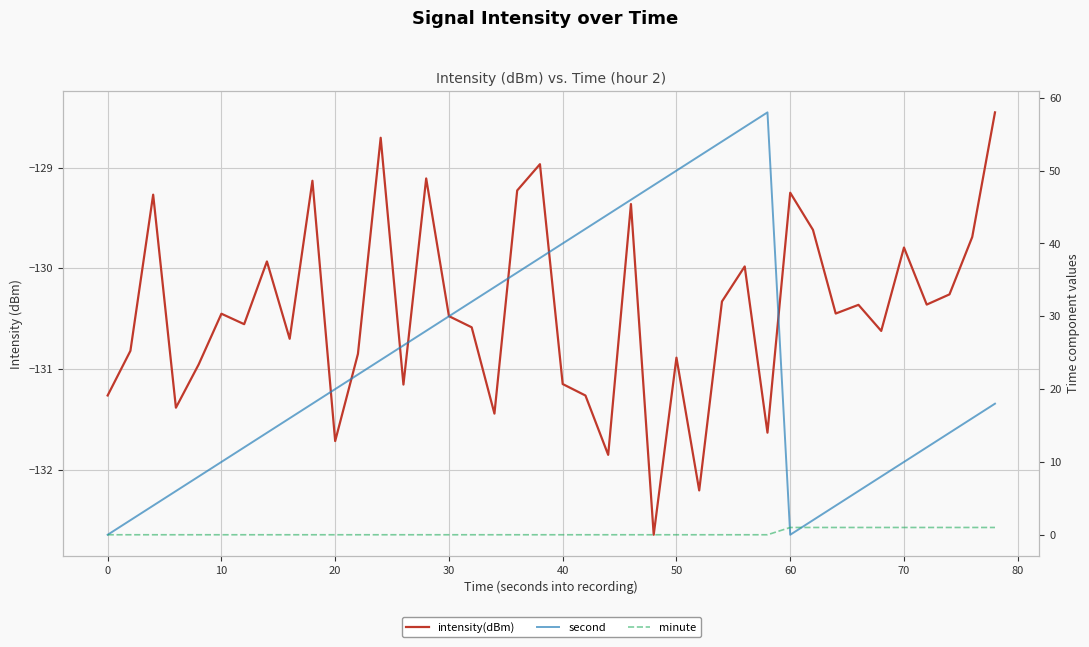

List the series in order of their overall mean, highest first.

second, minute, intensity(dBm)